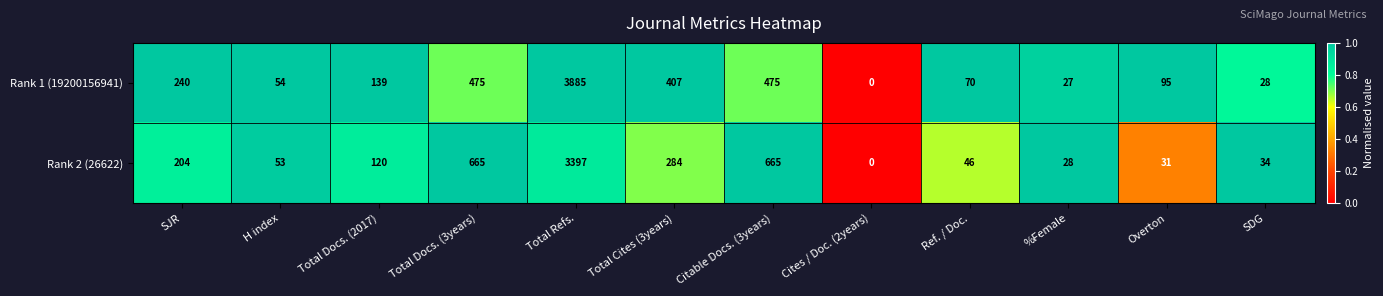

Is it true that Rank 1 (19200156941) equals 798 at Total Docs. (3years)?

False